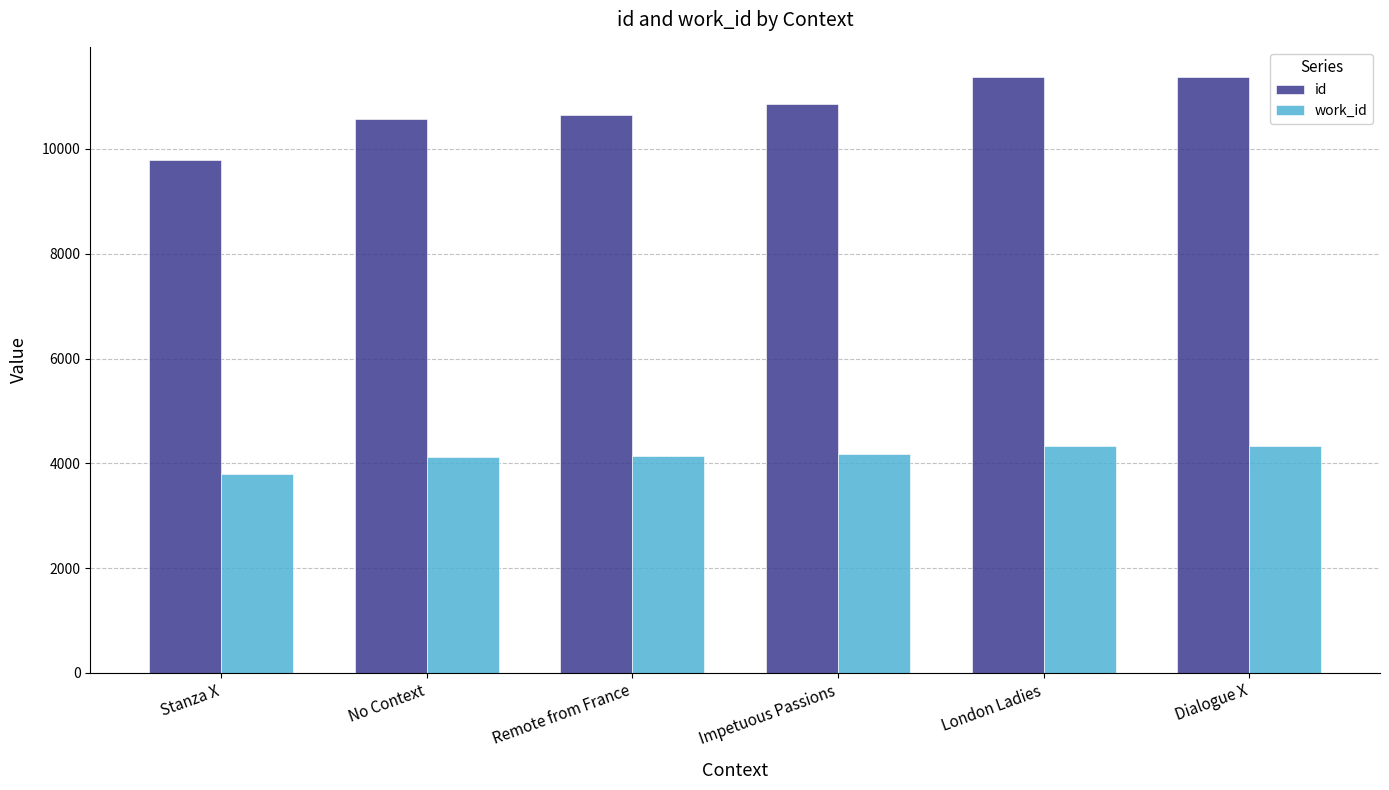

What is the approximate value of work_id at Remote from France, to the nearest 10?

4140